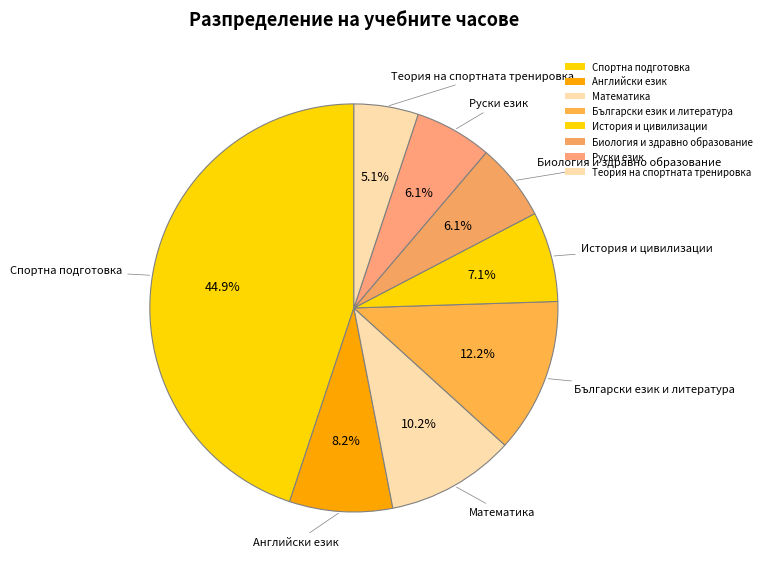

How many segments does this pie chart have?

8